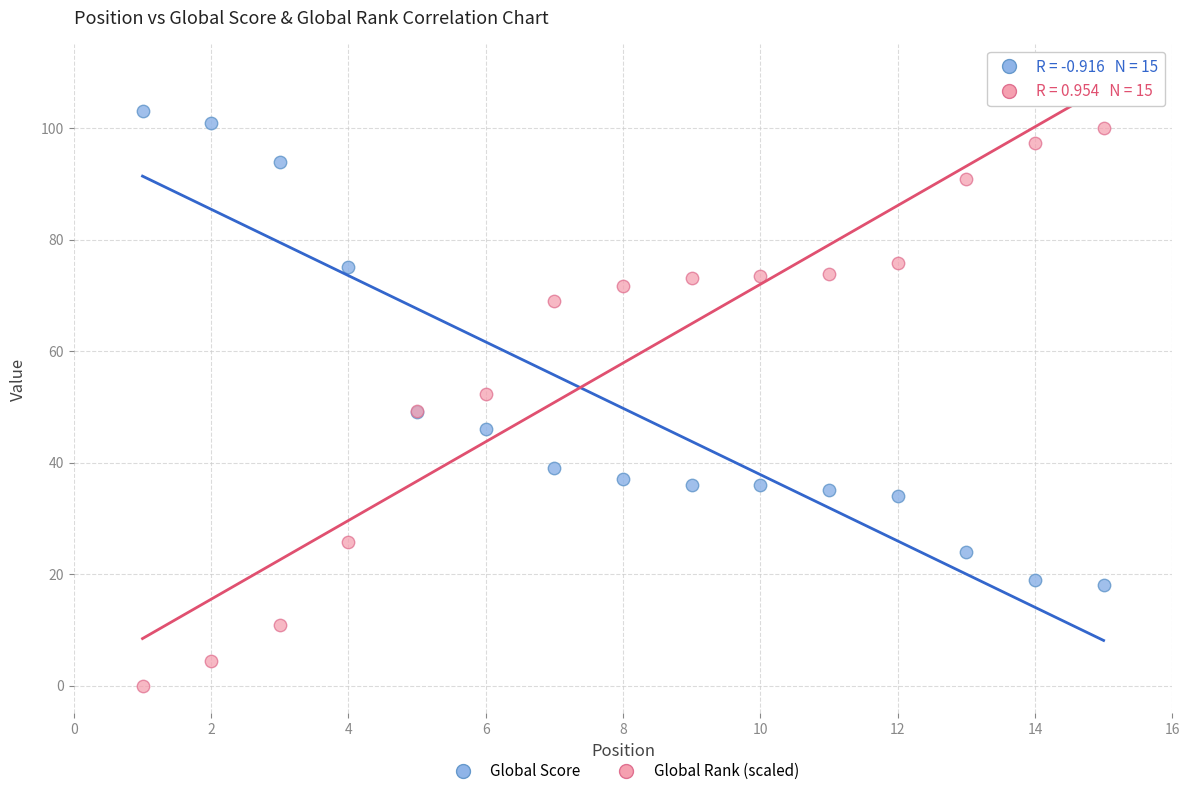

Which series has the largest Y range (max minus min)?

Global Rank (scaled)